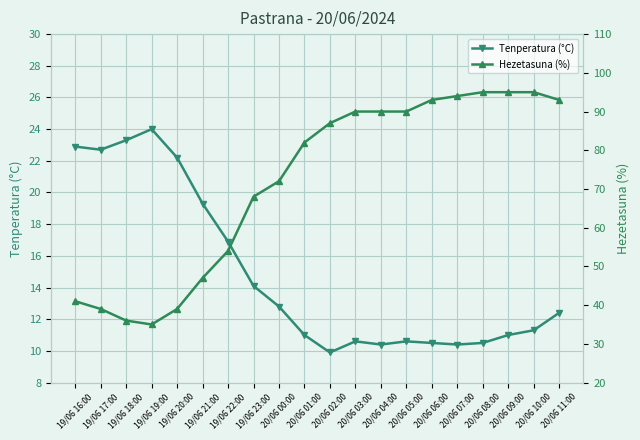

Which category has the lowest value across all series?

20/06 02:00